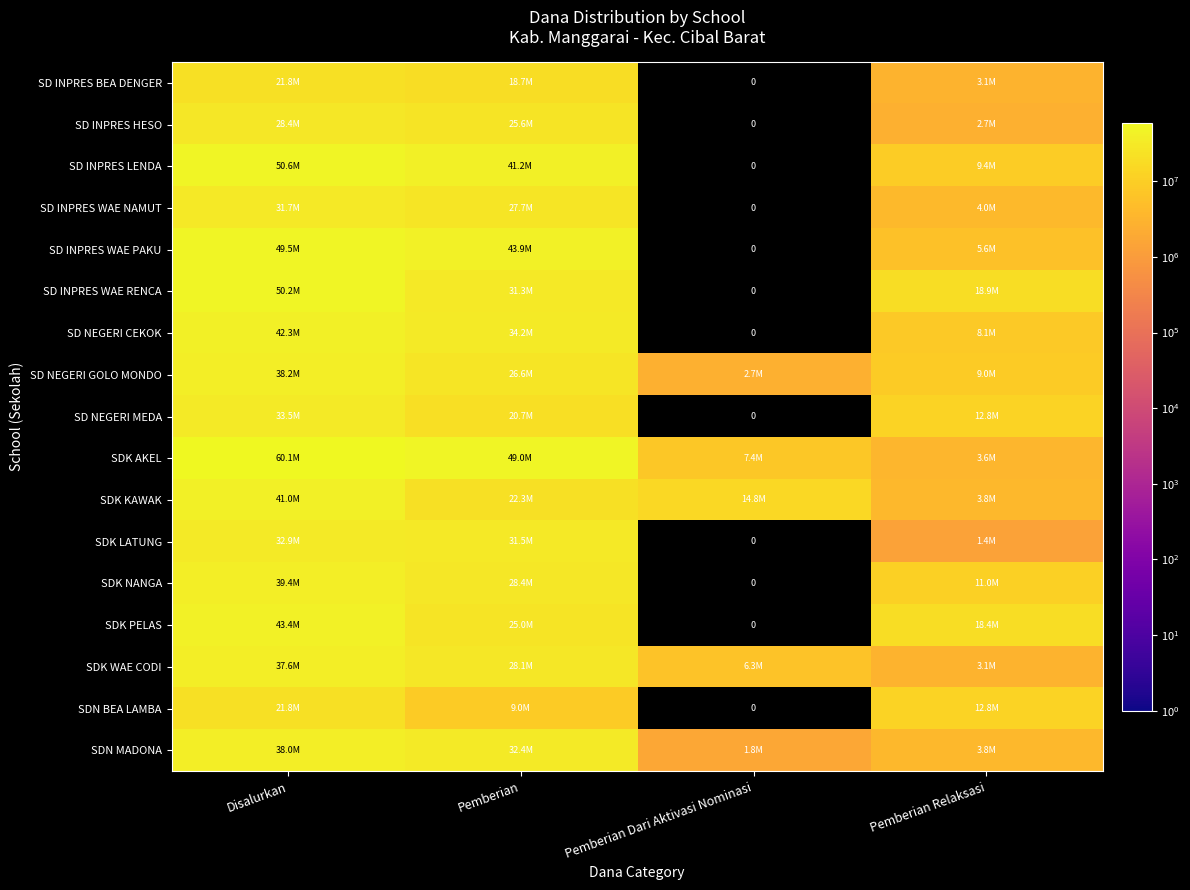

At which category is the sum across all series the highest?

Disalurkan